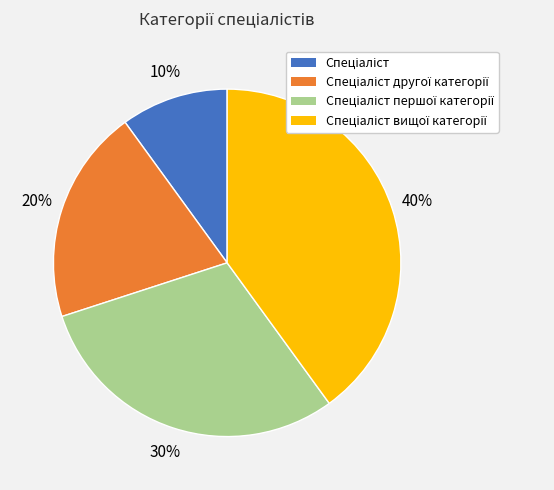

To the nearest percent, what is the difference between the largest and smallest slice percentages?

30%